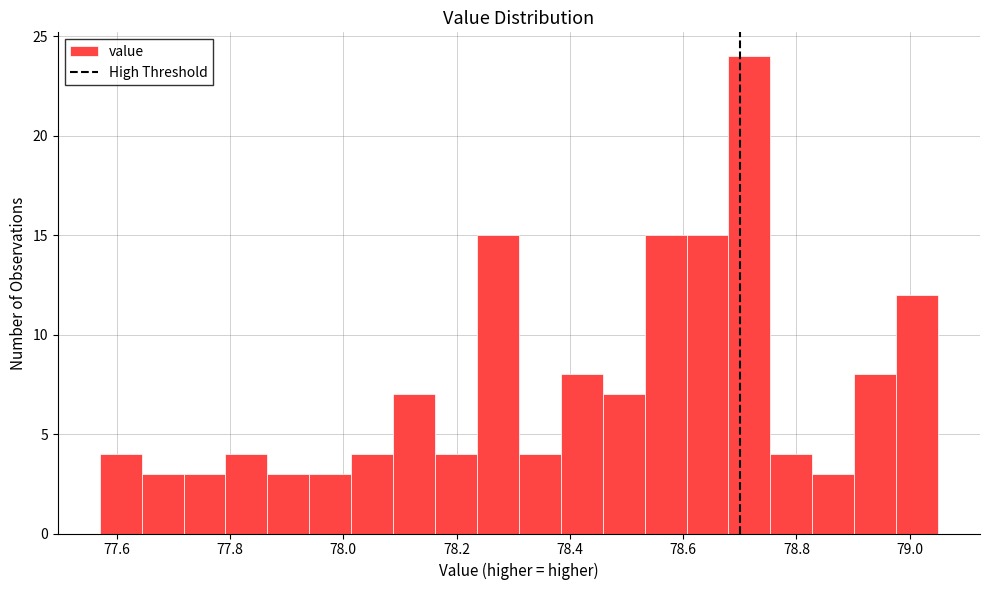

Around what value on the x-axis is the tallest bar? Give the approximate position of its centre, as read against the axis.

78.72